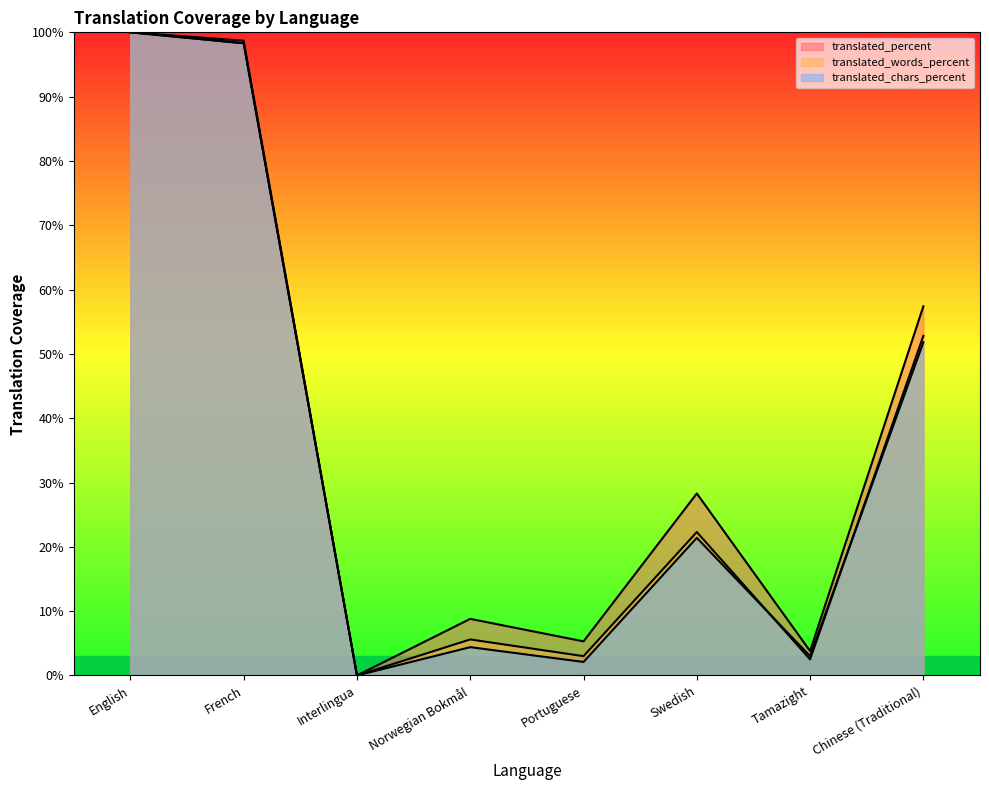

True or false: translated_percent and translated_words_percent cross at least once.

False